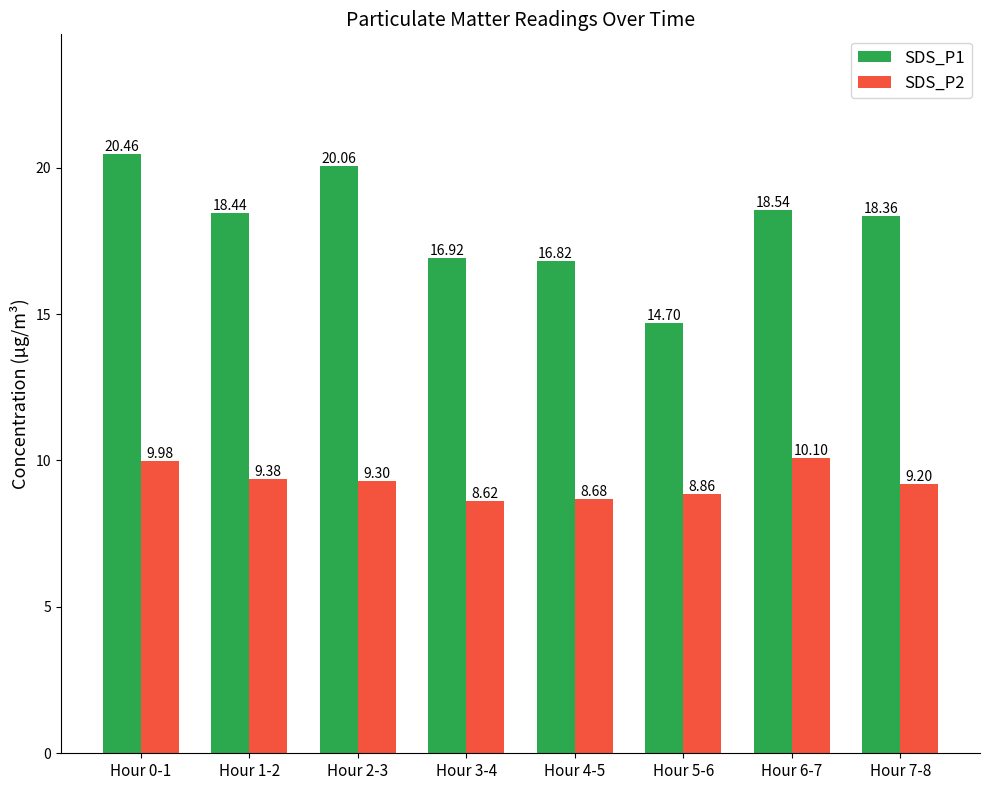

Rank the series at Hour 6-7 from highest to lowest value.

SDS_P1, SDS_P2